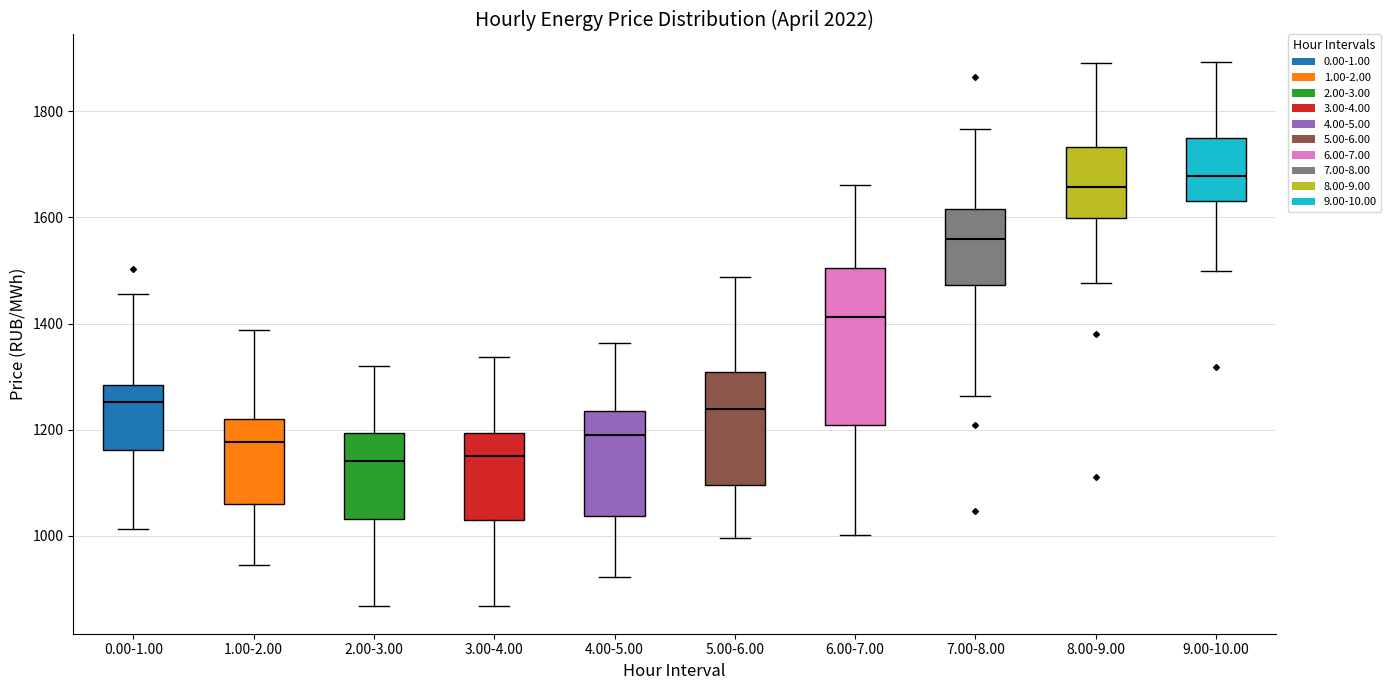

Reading left to right, read every box against the y-axis: the position of its median line, the range the box covers, and the ends of its whiskers. The values are not printed on the chart, so give them approximately, as read against the axis.

0.00-1.00: median 1260, box 1160 to 1280, whiskers 1020 to 1460
1.00-2.00: median 1180, box 1060 to 1220, whiskers 940 to 1380
2.00-3.00: median 1140, box 1040 to 1200, whiskers 860 to 1320
3.00-4.00: median 1140, box 1020 to 1200, whiskers 860 to 1340
4.00-5.00: median 1180, box 1040 to 1240, whiskers 920 to 1360
5.00-6.00: median 1240, box 1100 to 1300, whiskers 1000 to 1480
6.00-7.00: median 1420, box 1200 to 1500, whiskers 1000 to 1660
7.00-8.00: median 1560, box 1480 to 1620, whiskers 1260 to 1760
8.00-9.00: median 1660, box 1600 to 1740, whiskers 1480 to 1900
9.00-10.00: median 1680, box 1640 to 1760, whiskers 1500 to 1900